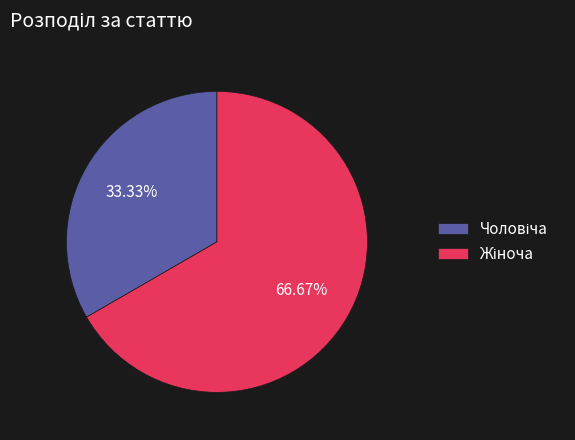

Is there a majority slice in this chart?

Yes